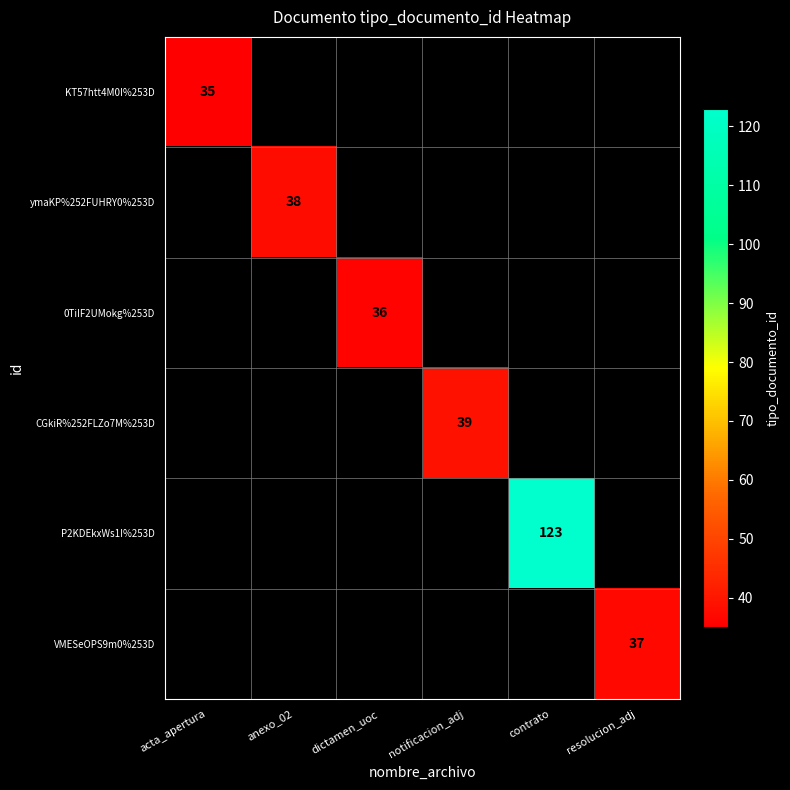

The value of 0TiIF2UMokg%253D at dictamen_uoc is 36. True or false?

True